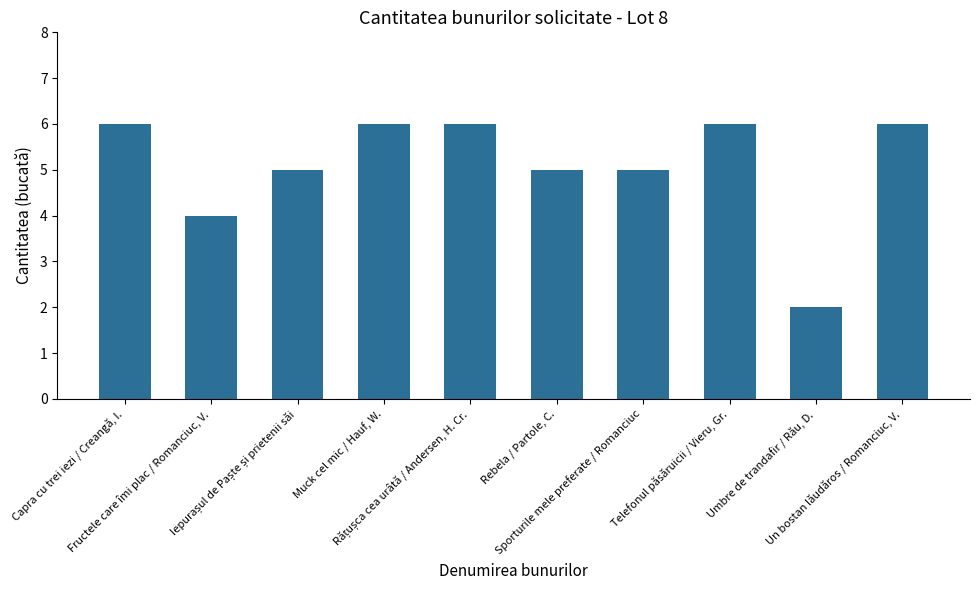

What is the smallest value displayed?

2